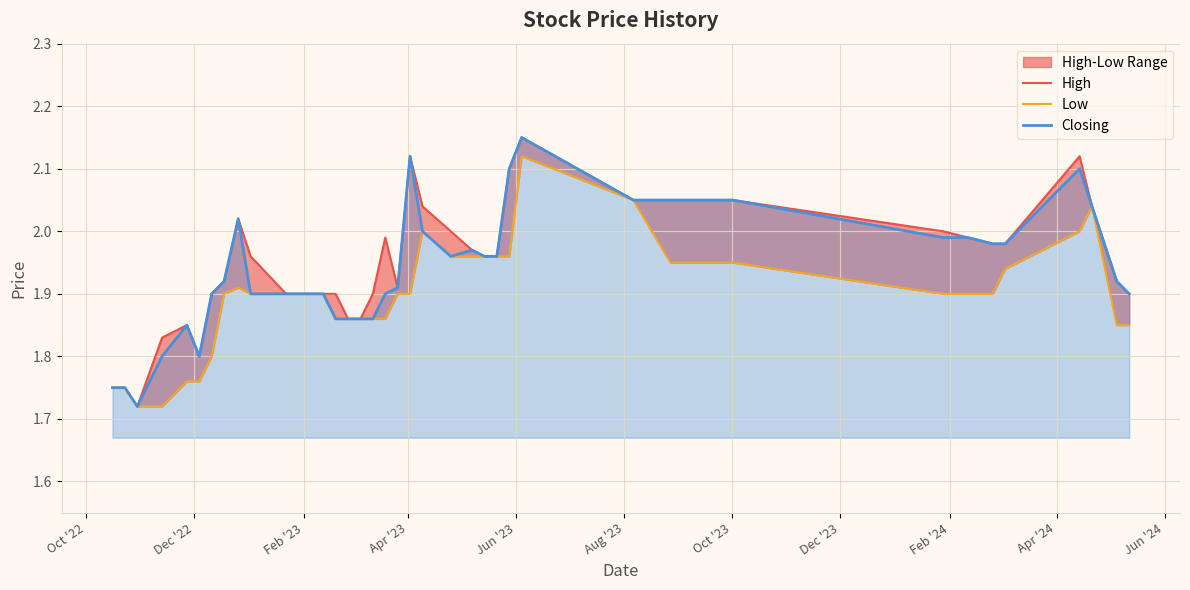

Rank the series by their average value, from lowest to highest.

Low, Closing, High